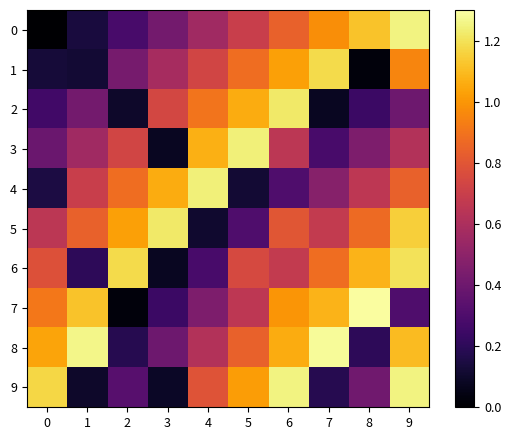

Reading left to right, list all the values displayed in this chart.

0: 0=0.0	1=0.1	2=0.3	3=0.4	4=0.6	5=0.7	6=0.8	7=1.0	8=1.1	9=1.2
1: 0=0.1	1=0.1	2=0.4	3=0.6	4=0.7	5=0.9	6=1.0	7=1.2	8=0.0	9=0.9
2: 0=0.3	1=0.4	2=0.1	3=0.7	4=0.9	5=1.1	6=1.2	7=0.1	8=0.2	9=0.4
3: 0=0.4	1=0.6	2=0.7	3=0.1	4=1.1	5=1.2	6=0.7	7=0.3	8=0.5	9=0.6
4: 0=0.1	1=0.7	2=0.9	3=1.1	4=1.2	5=0.1	6=0.3	7=0.5	8=0.7	9=0.8
5: 0=0.7	1=0.8	2=1.0	3=1.2	4=0.1	5=0.3	6=0.8	7=0.7	8=0.9	9=1.1
6: 0=0.8	1=0.2	2=1.2	3=0.1	4=0.3	5=0.8	6=0.7	7=0.9	8=1.1	9=1.2
7: 0=0.9	1=1.1	2=0.0	3=0.2	4=0.5	5=0.7	6=1.0	7=1.1	8=1.3	9=0.3
8: 0=1.0	1=1.3	2=0.2	3=0.4	4=0.6	5=0.8	6=1.1	7=1.3	8=0.2	9=1.1
9: 0=1.2	1=0.1	2=0.3	3=0.1	4=0.8	5=1.0	6=1.2	7=0.2	8=0.4	9=1.2